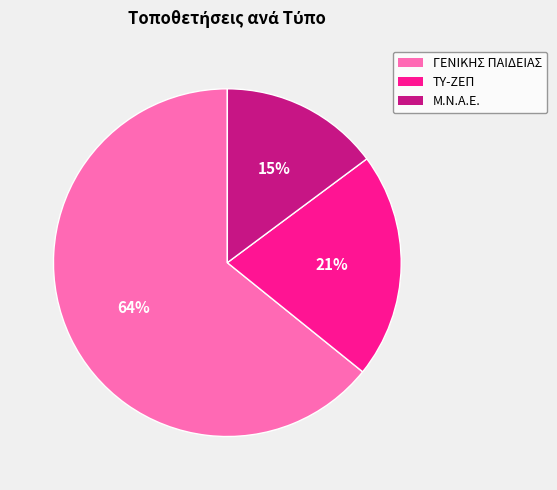

How many segments does this pie chart have?

3